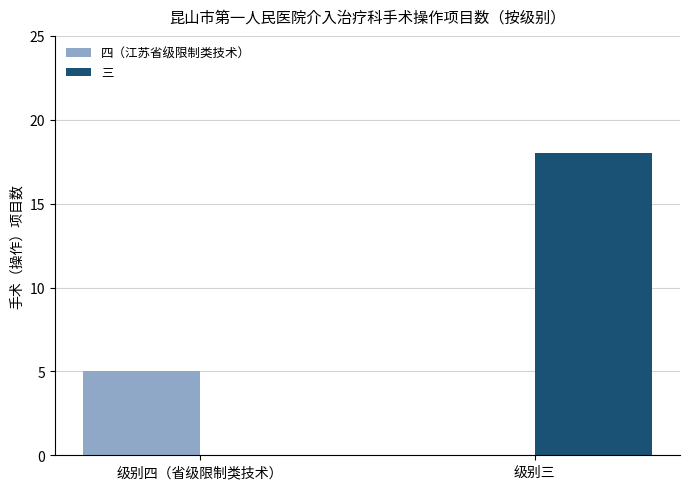

What is the difference between the 三 values at 级别三 and 级别四（省级限制类技术）?

18